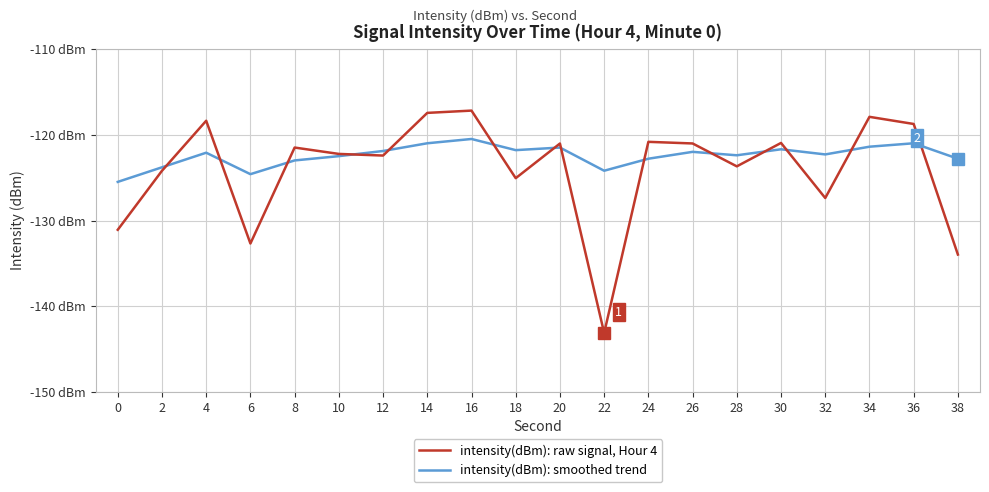

Which label corresponds to the largest value in the chart?

16